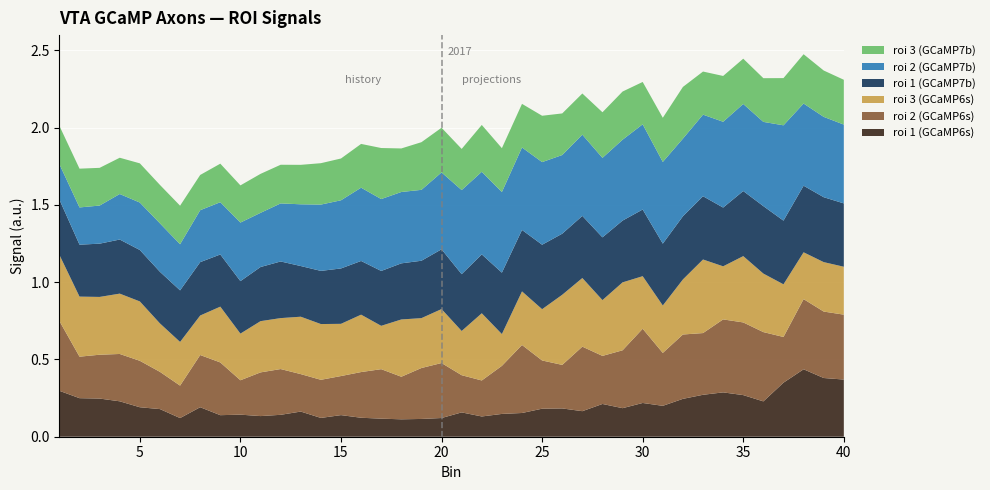

Reading left to right, list all the values displayed in this chart.

roi 1 (GCaMP6s): 1=0.3	2=0.2	3=0.2	4=0.2	5=0.2	6=0.2	7=0.1	8=0.2	9=0.1	10=0.1	11=0.1	12=0.1	13=0.2	14=0.1	15=0.1	16=0.1	17=0.1	18=0.1	19=0.1	20=0.1	21=0.2	22=0.1	23=0.1	24=0.2	25=0.2	26=0.2	27=0.2	28=0.2	29=0.2	30=0.2	31=0.2	32=0.2	33=0.3	34=0.3	35=0.3	36=0.2	37=0.3	38=0.4	39=0.4	40=0.4
roi 2 (GCaMP6s): 1=0.5	2=0.3	3=0.3	4=0.3	5=0.3	6=0.2	7=0.2	8=0.3	9=0.3	10=0.2	11=0.3	12=0.3	13=0.2	14=0.2	15=0.3	16=0.3	17=0.3	18=0.3	19=0.3	20=0.4	21=0.2	22=0.2	23=0.3	24=0.4	25=0.3	26=0.3	27=0.4	28=0.3	29=0.4	30=0.5	31=0.3	32=0.4	33=0.4	34=0.5	35=0.5	36=0.4	37=0.3	38=0.5	39=0.4	40=0.4
roi 3 (GCaMP6s): 1=0.4	2=0.4	3=0.4	4=0.4	5=0.4	6=0.3	7=0.3	8=0.3	9=0.4	10=0.3	11=0.3	12=0.3	13=0.4	14=0.4	15=0.3	16=0.4	17=0.3	18=0.4	19=0.3	20=0.3	21=0.3	22=0.4	23=0.2	24=0.3	25=0.3	26=0.5	27=0.4	28=0.4	29=0.4	30=0.3	31=0.3	32=0.4	33=0.5	34=0.3	35=0.4	36=0.4	37=0.3	38=0.3	39=0.3	40=0.3
roi 1 (GCaMP7b): 1=0.4	2=0.3	3=0.3	4=0.4	5=0.3	6=0.3	7=0.3	8=0.3	9=0.3	10=0.3	11=0.4	12=0.4	13=0.3	14=0.3	15=0.4	16=0.3	17=0.4	18=0.4	19=0.4	20=0.4	21=0.4	22=0.4	23=0.4	24=0.4	25=0.4	26=0.4	27=0.4	28=0.4	29=0.4	30=0.4	31=0.4	32=0.4	33=0.4	34=0.4	35=0.4	36=0.4	37=0.4	38=0.4	39=0.4	40=0.4
roi 2 (GCaMP7b): 1=0.2	2=0.2	3=0.2	4=0.3	5=0.3	6=0.3	7=0.3	8=0.3	9=0.3	10=0.4	11=0.4	12=0.4	13=0.4	14=0.4	15=0.4	16=0.5	17=0.5	18=0.5	19=0.5	20=0.5	21=0.5	22=0.5	23=0.5	24=0.5	25=0.5	26=0.5	27=0.5	28=0.5	29=0.5	30=0.6	31=0.5	32=0.5	33=0.5	34=0.6	35=0.6	36=0.5	37=0.6	38=0.5	39=0.5	40=0.5
roi 3 (GCaMP7b): 1=0.2	2=0.3	3=0.2	4=0.2	5=0.3	6=0.2	7=0.2	8=0.2	9=0.2	10=0.2	11=0.3	12=0.3	13=0.3	14=0.3	15=0.3	16=0.3	17=0.3	18=0.3	19=0.3	20=0.3	21=0.3	22=0.3	23=0.3	24=0.3	25=0.3	26=0.3	27=0.3	28=0.3	29=0.3	30=0.3	31=0.3	32=0.3	33=0.3	34=0.3	35=0.3	36=0.3	37=0.3	38=0.3	39=0.3	40=0.3